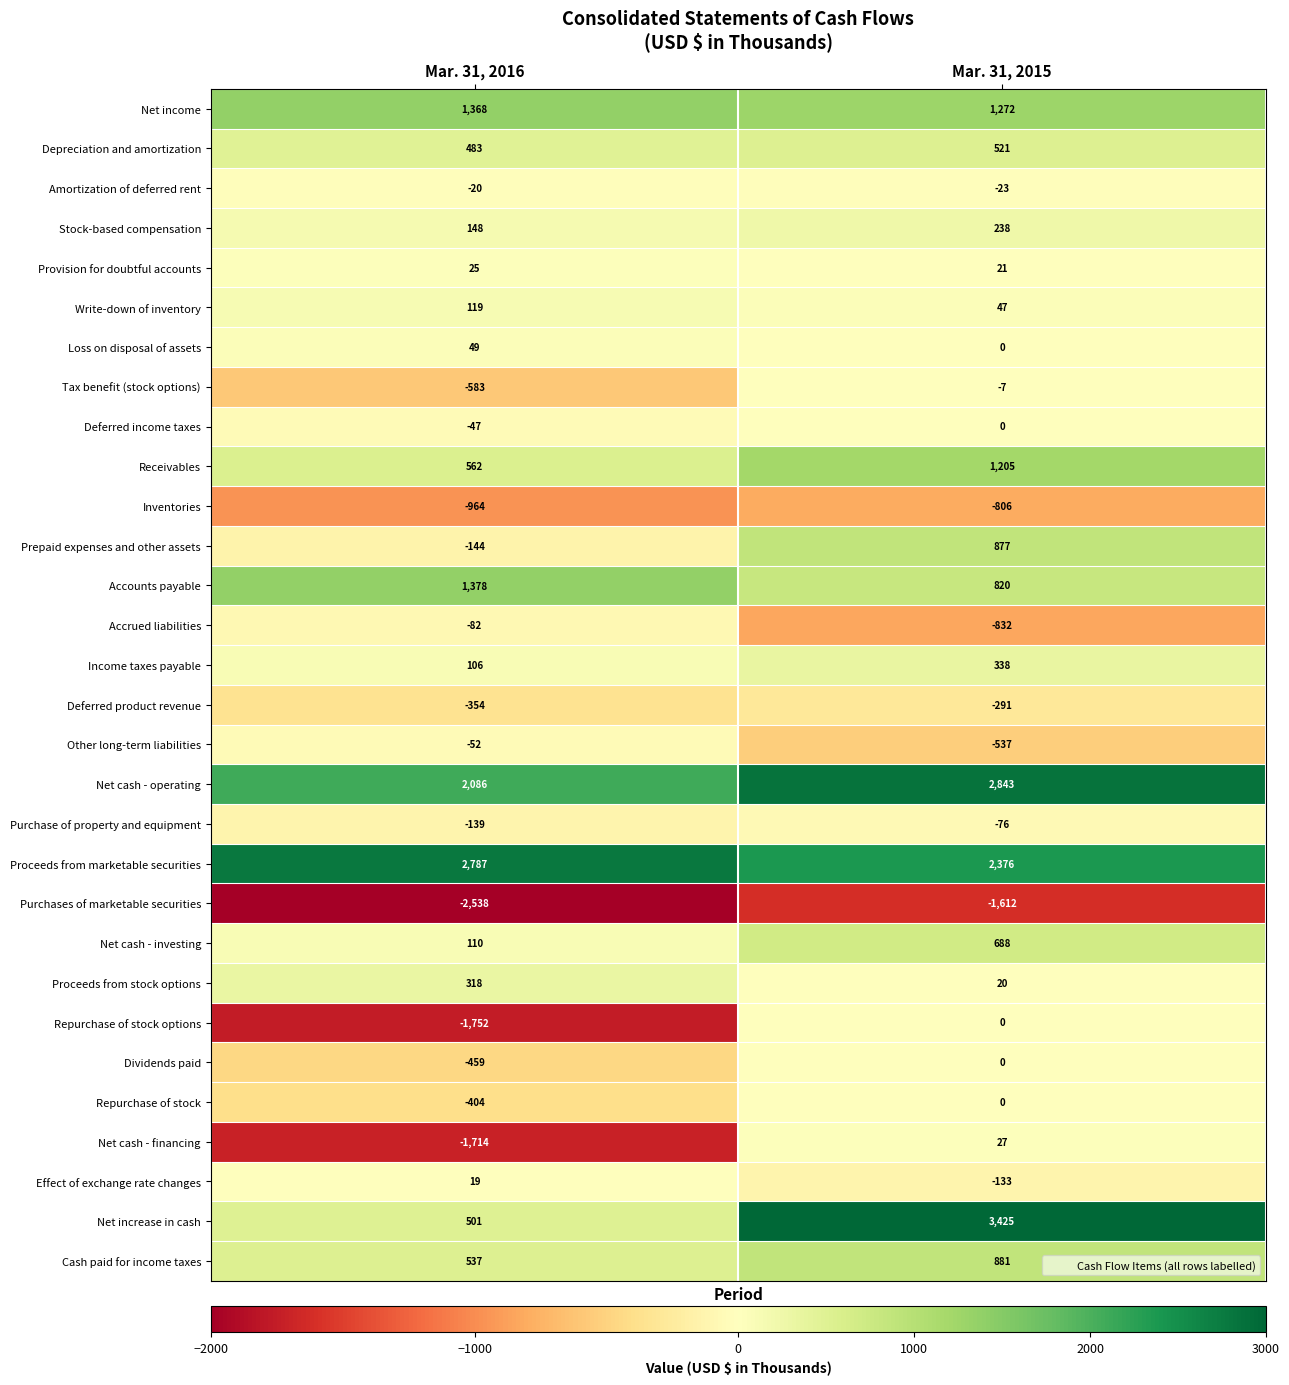

At which label is Effect of exchange rate changes closest to -57?

Mar. 31, 2016